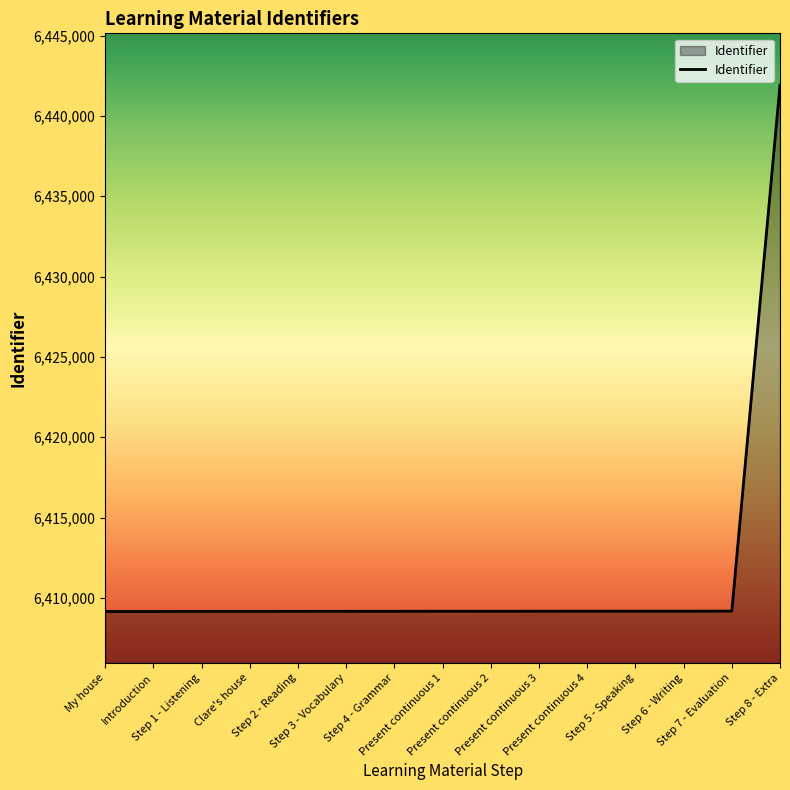

What is the minimum value shown in the chart?

6409155